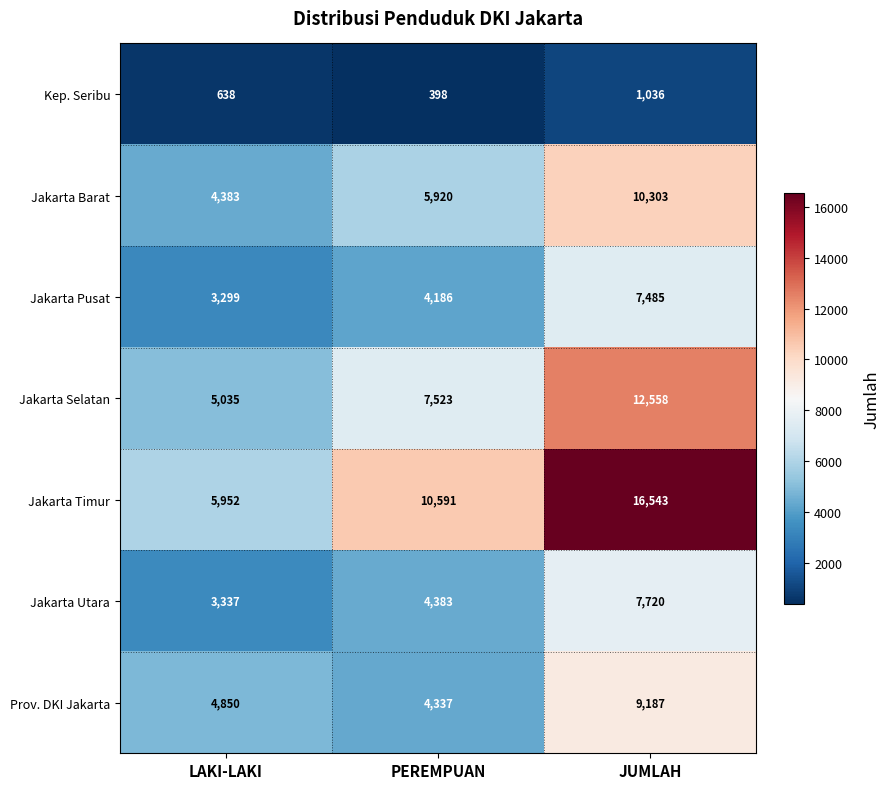

At PEREMPUAN, list the series in order from largest to smallest.

Jakarta Timur, Jakarta Selatan, Jakarta Barat, Jakarta Utara, Prov. DKI Jakarta, Jakarta Pusat, Kep. Seribu